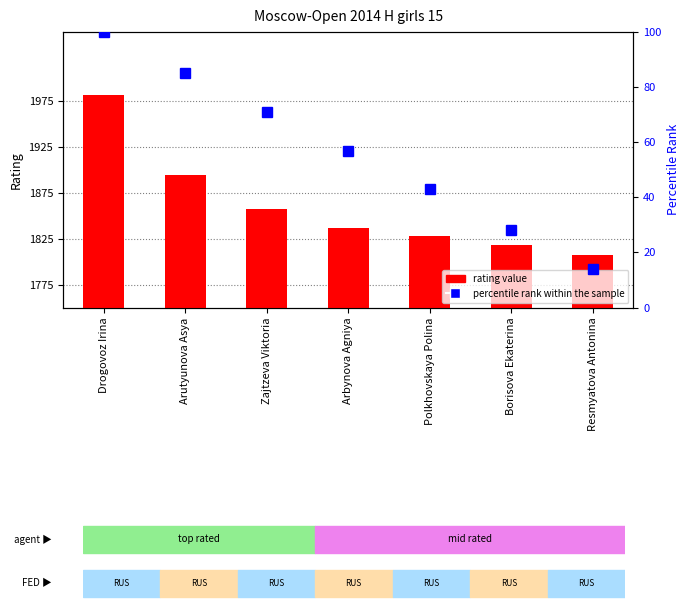

Rank the series at Arutyunova Asya from lowest to highest value.

Percentile rank within the sample, Rating